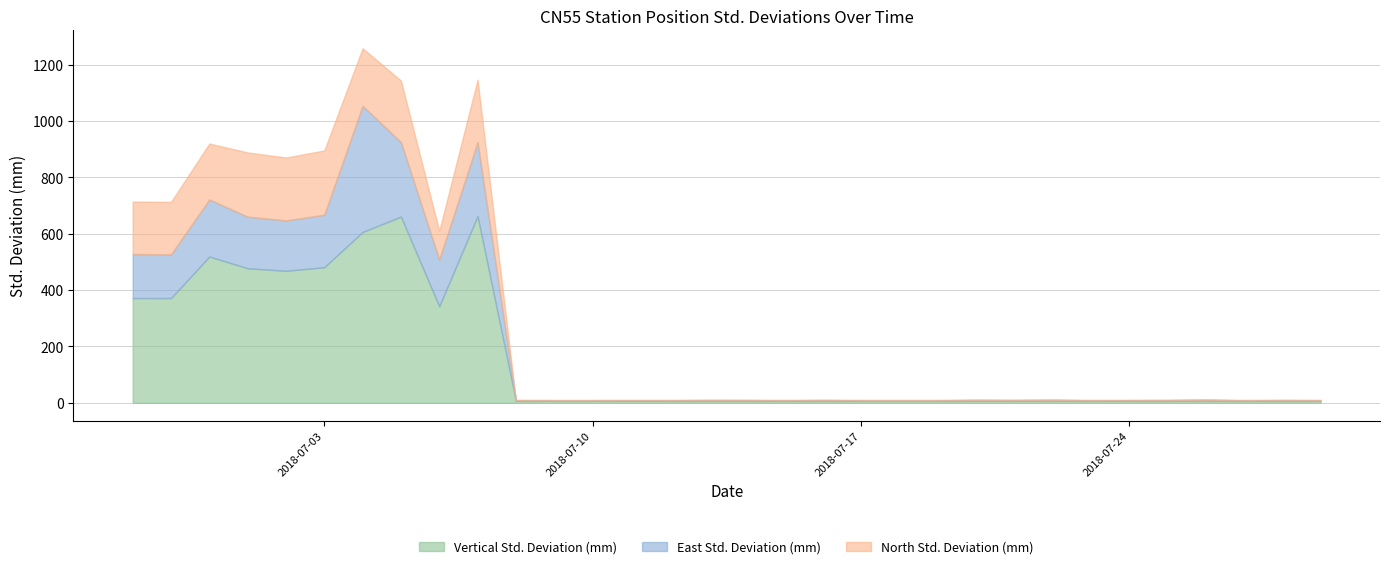

True or false: North Std. Deviation (mm) and Vertical Std. Deviation (mm) cross at least once.

False